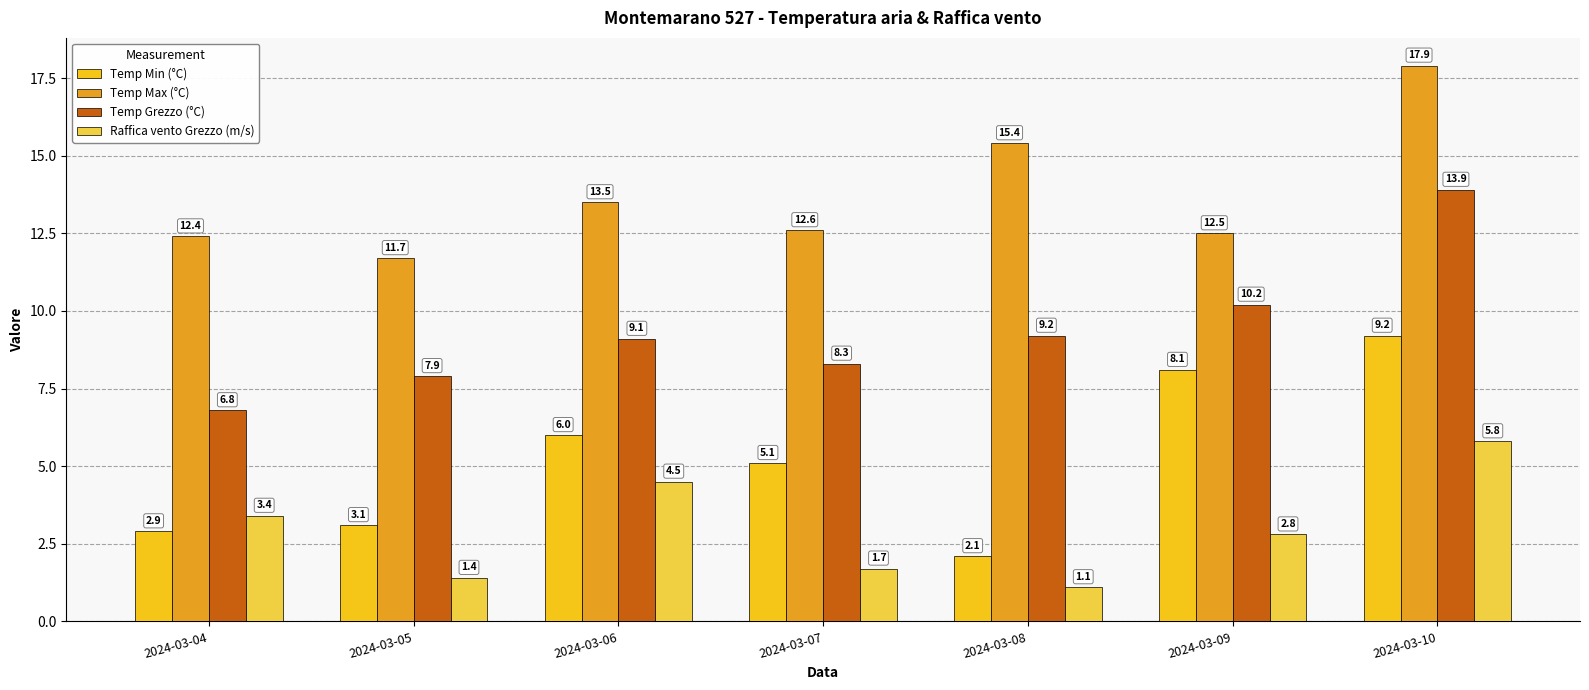

At which category is the sum across all series the highest?

2024-03-10